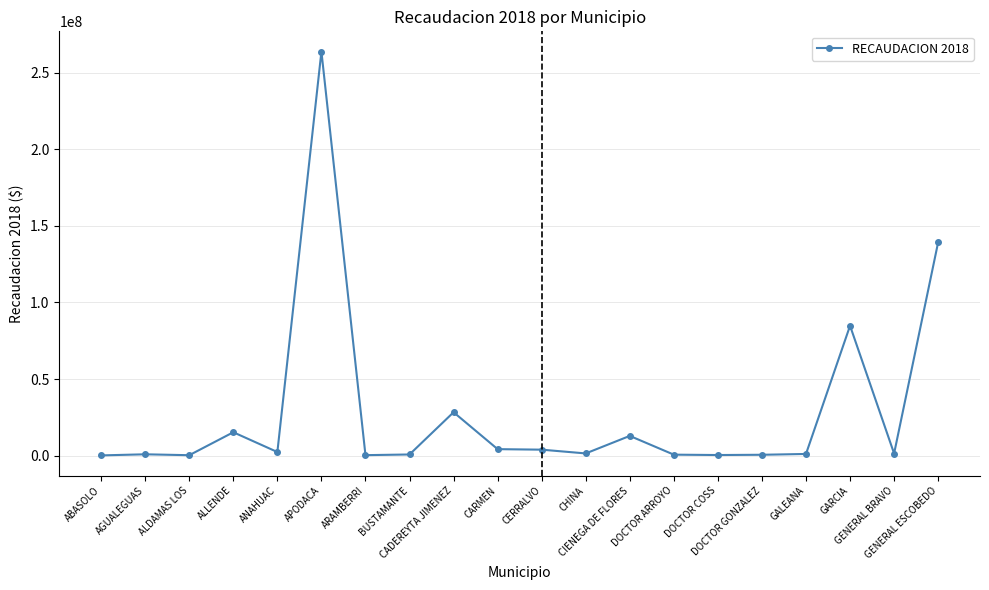

How many lines are shown in the chart?

1